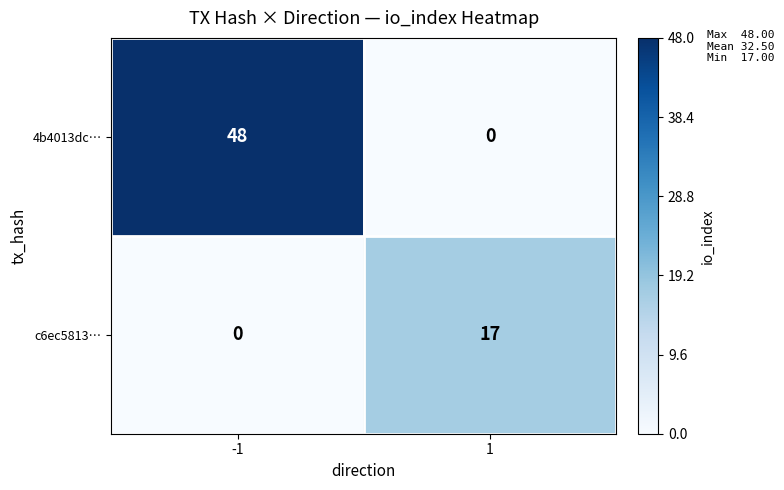

Which label corresponds to the largest value in the chart?

-1